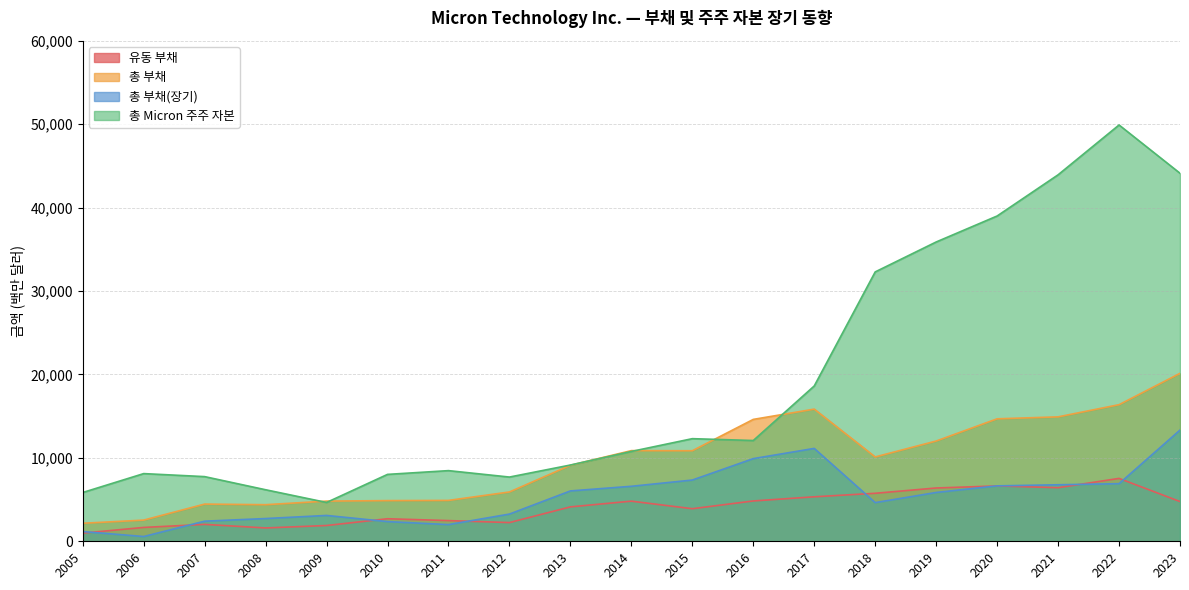

What is the difference between the highest and lowest values at 2023?

39355